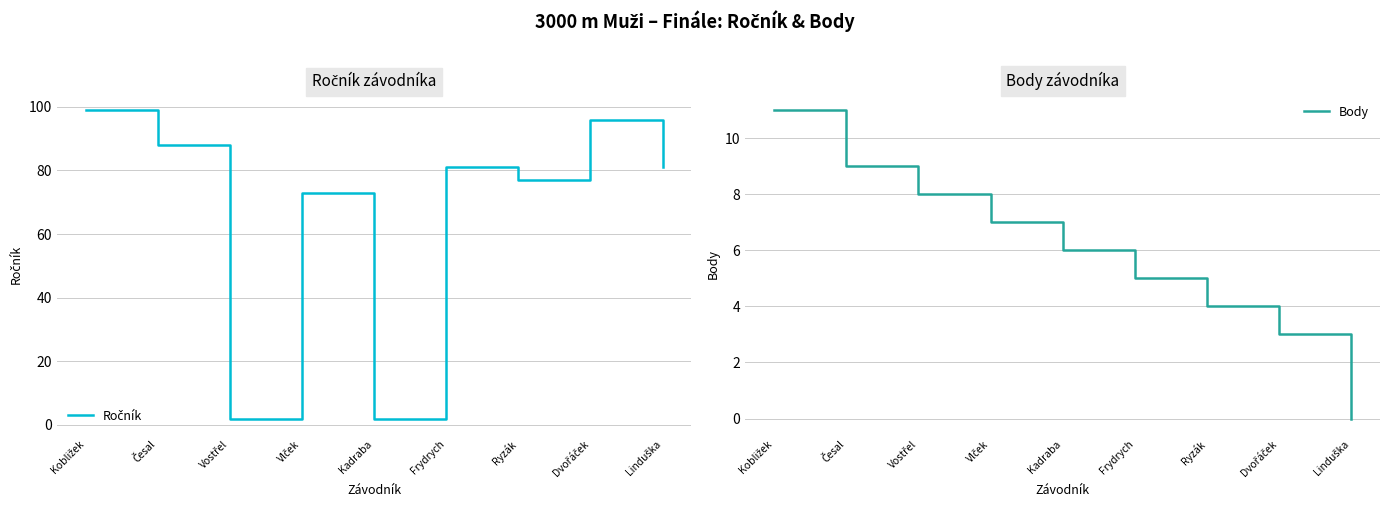

Is it true that Ročník equals 31 at Kobližek?

False